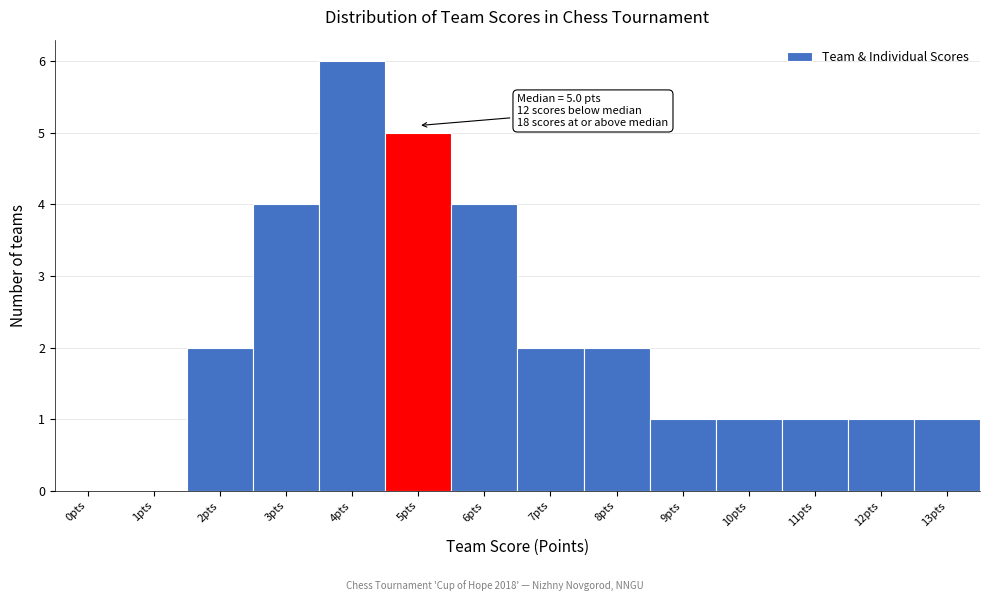

Reading right to left, list all the values displayed in this chart.

13pts=1	12pts=1	11pts=1	10pts=1	9pts=1	8pts=2	7pts=2	6pts=4	5pts=5	4pts=6	3pts=4	2pts=2	1pts=0	0pts=0